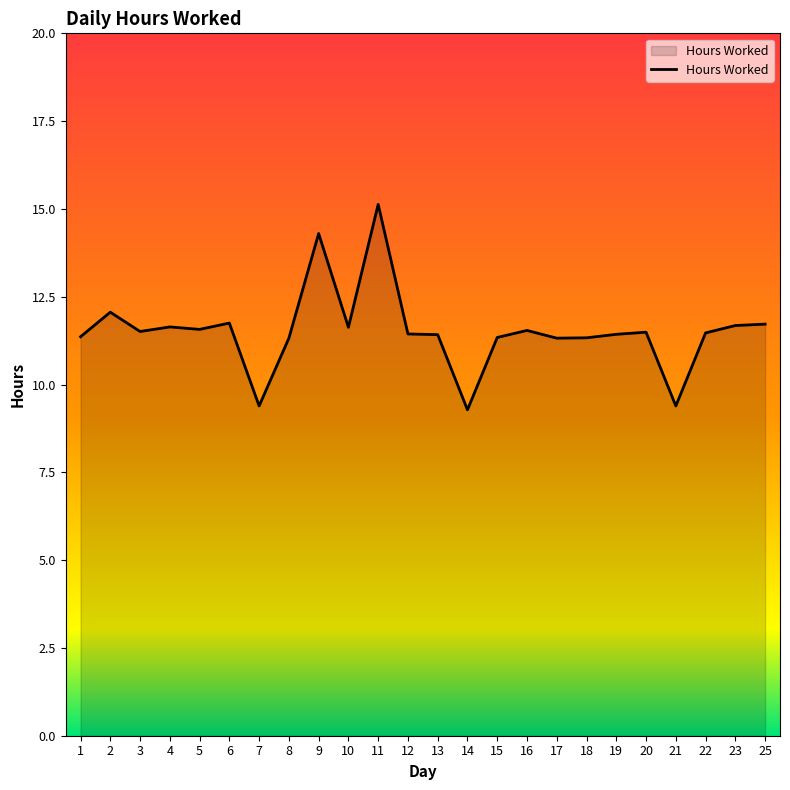

What is the greatest value displayed?

15.1